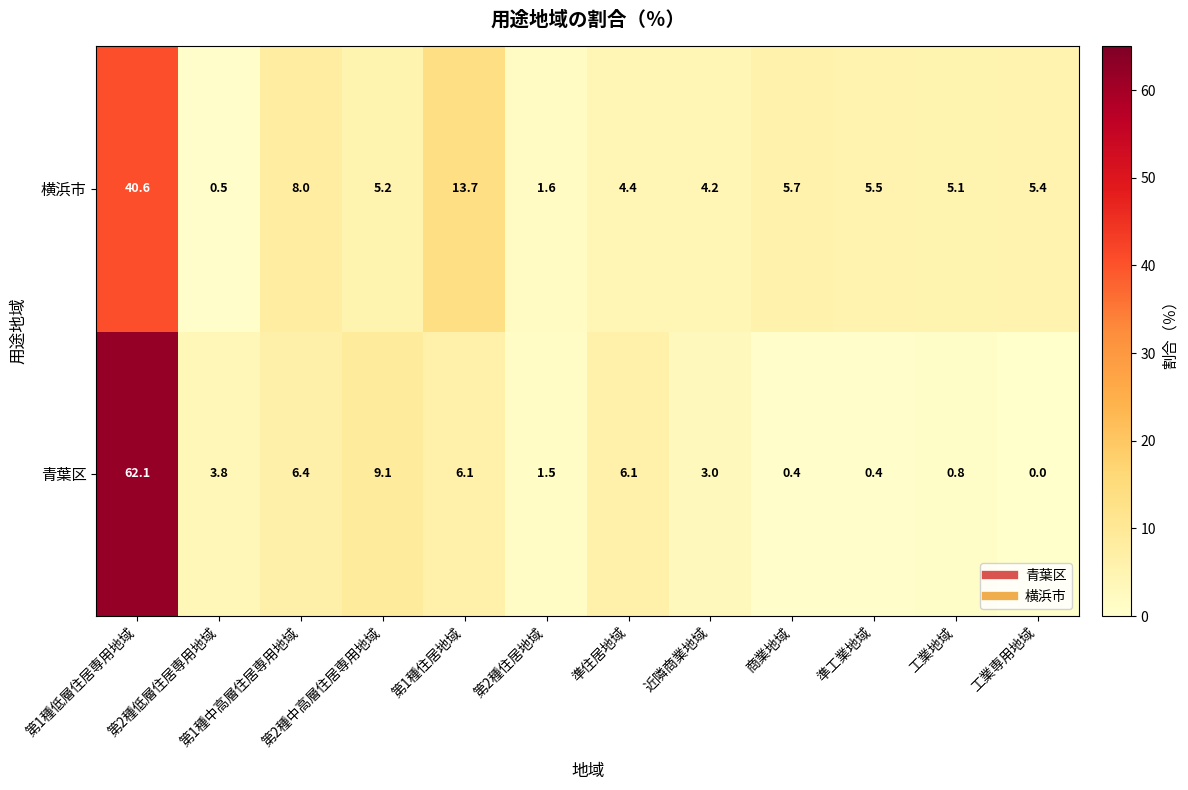

Read the 横浜市 value at 第2種住居地域.

1.6